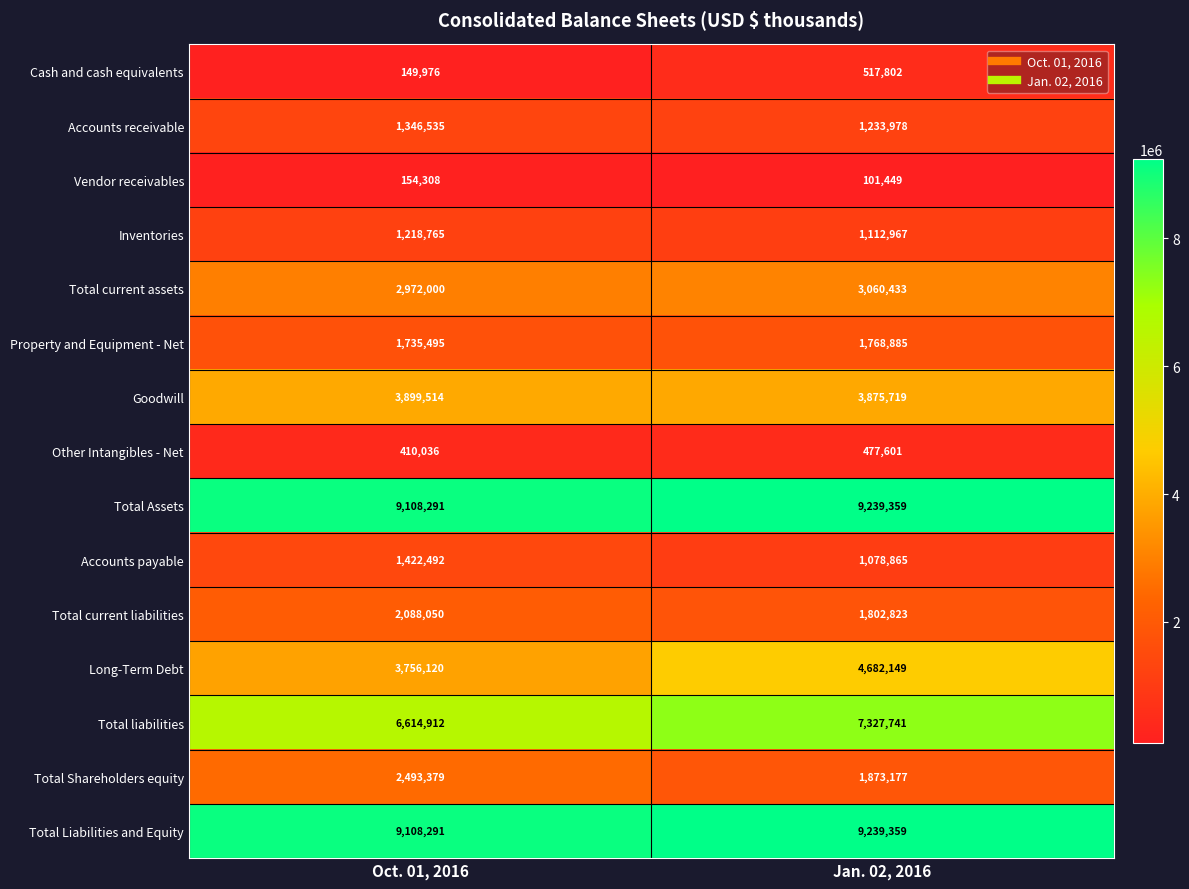

Is it true that Total current assets equals 2972000 at Oct. 01, 2016?

True